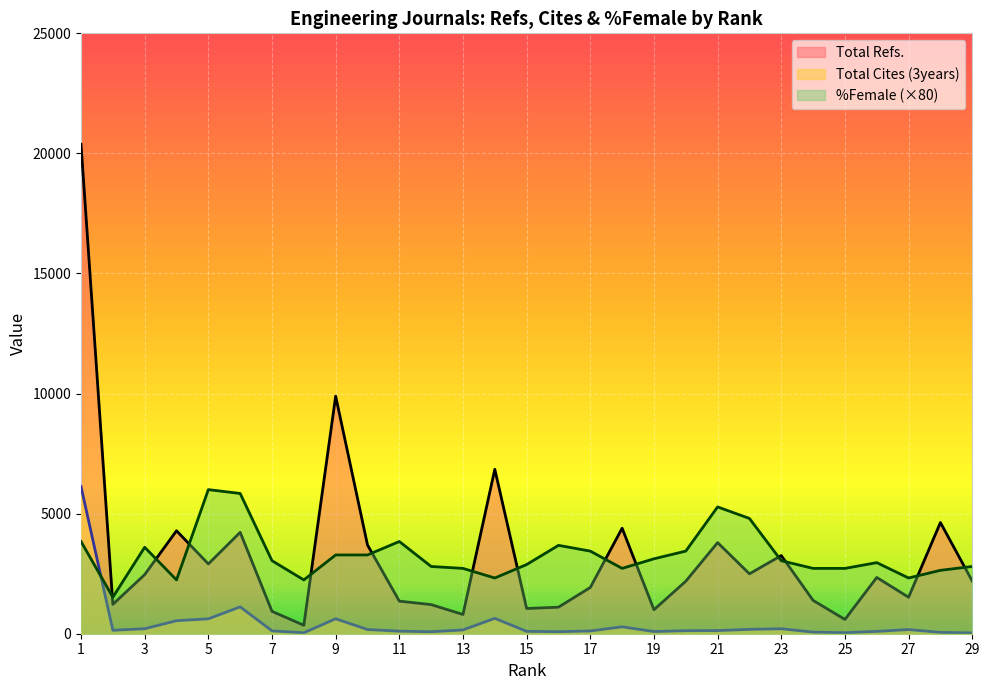

How many series are shown in this chart?

3